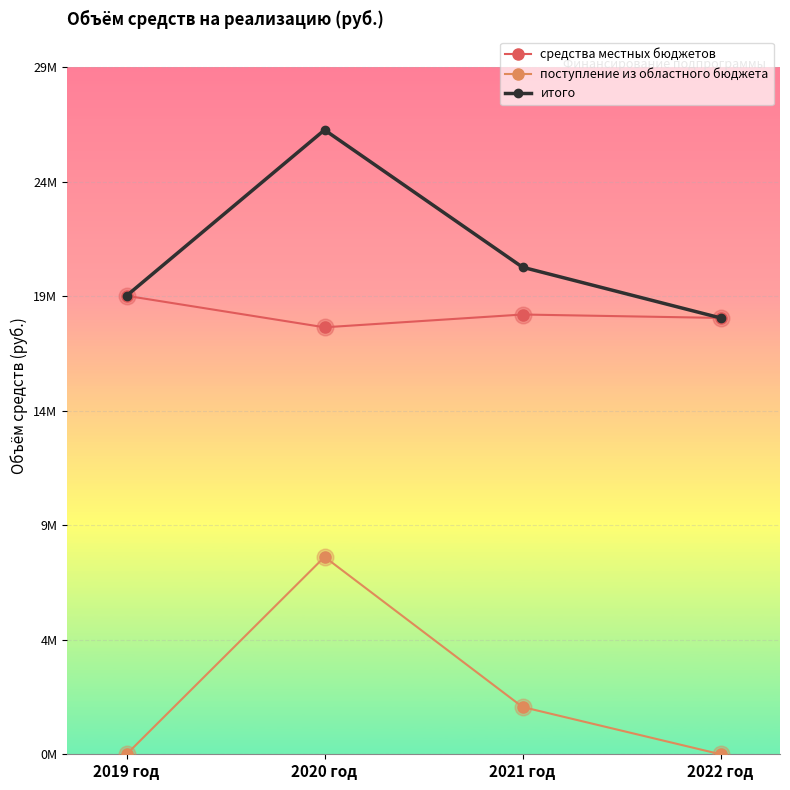

Does the chart have visible grid lines?

Yes